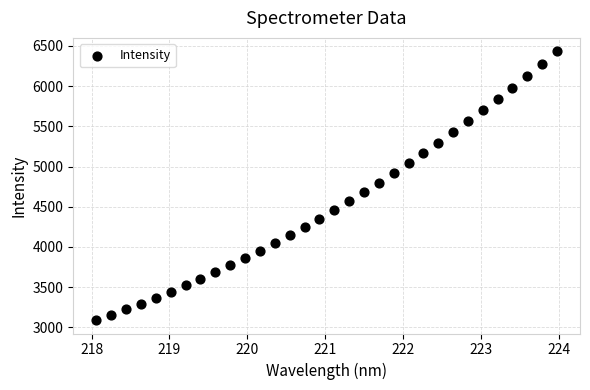

What is the range of Y values (max minus min)?

3339.8